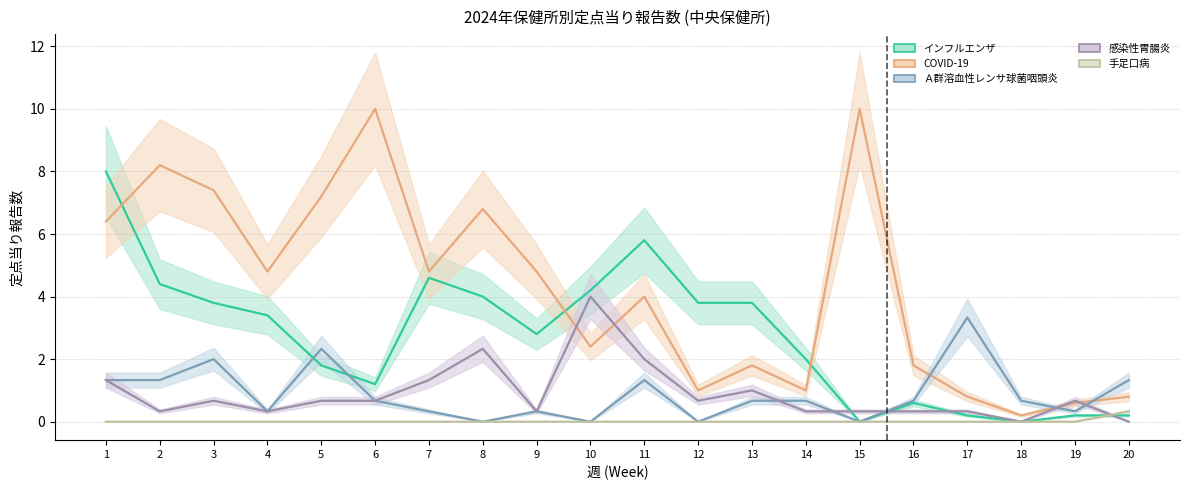

What is the sum of all 手足口病 values?

0.3